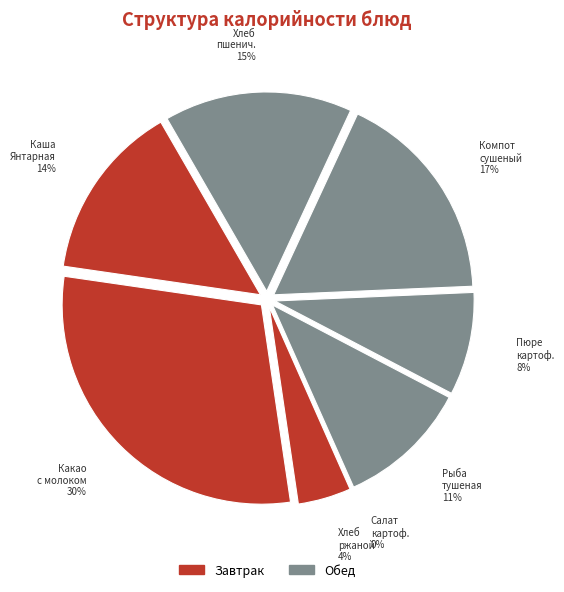

What percentage do Каша Янтарная (пшенная с яблоками) and Какао с молоком together represent?

44.0%